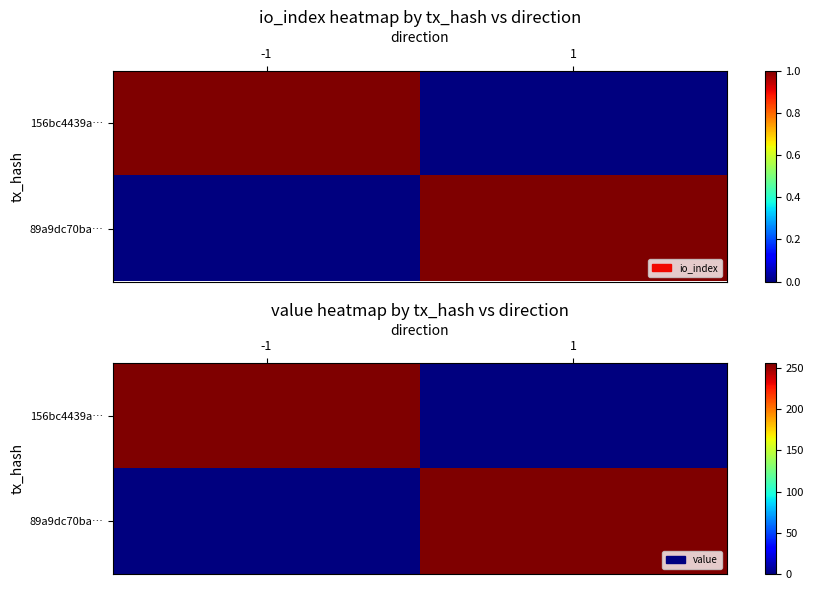

How many positive values does the 156bc4439a… series have?

1